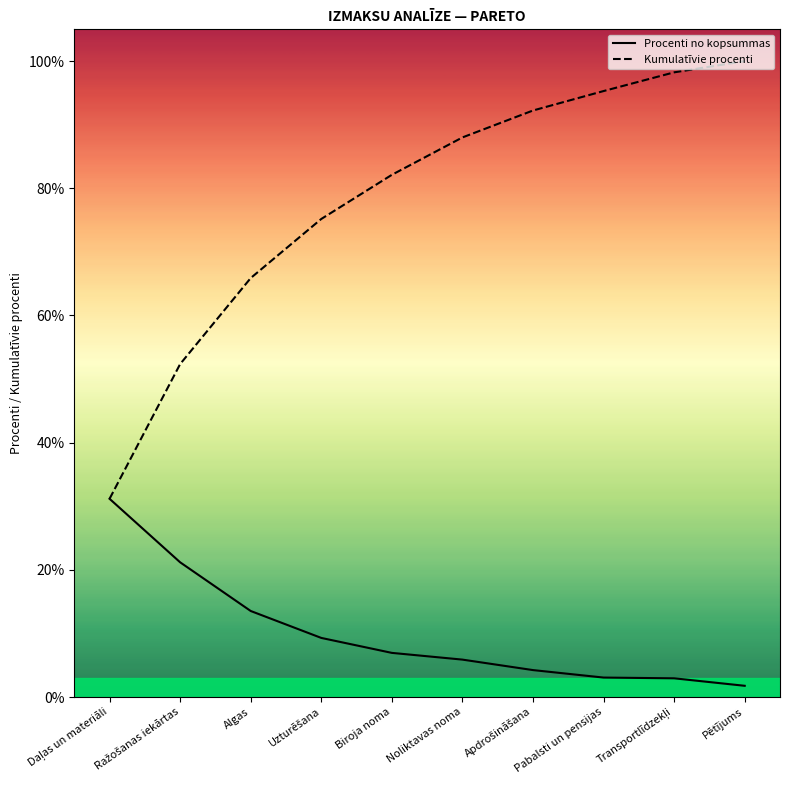

Is the value of Kumulatīvie procenti at Ražošanas iekārtas greater than the value of Procenti no kopsummas at Daļas un materiāli?

Yes